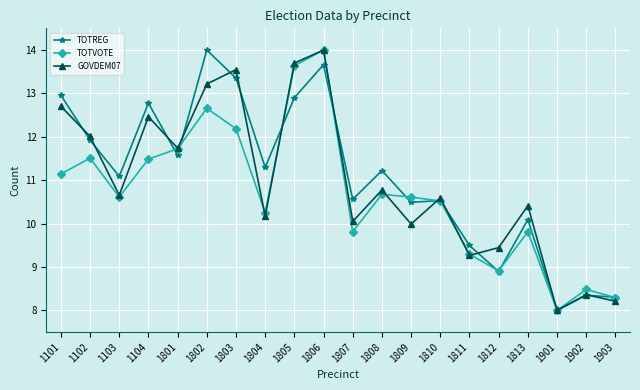

What is the average value of the GOVDEM07 series?

11.0